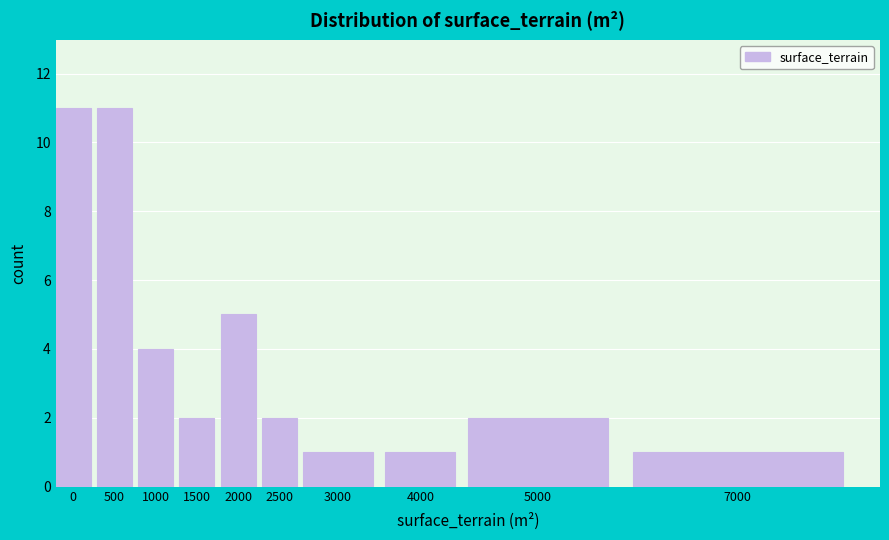

Reading right to left, extract all data points from this chart.

1	2	1	1	2	5	2	4	11	11